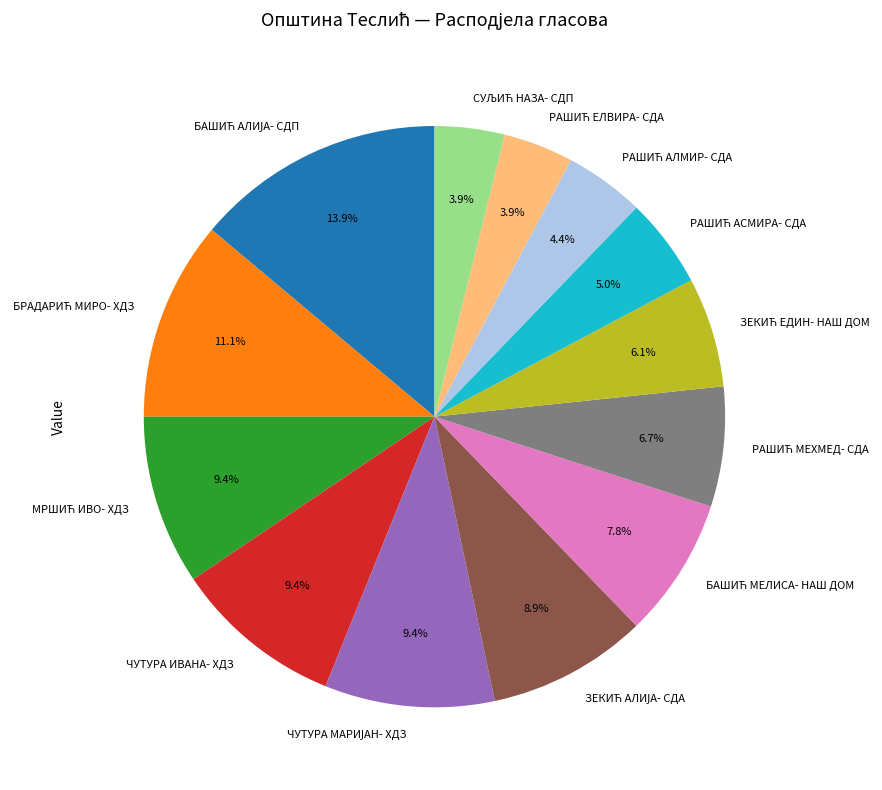

Is there a majority slice in this chart?

No